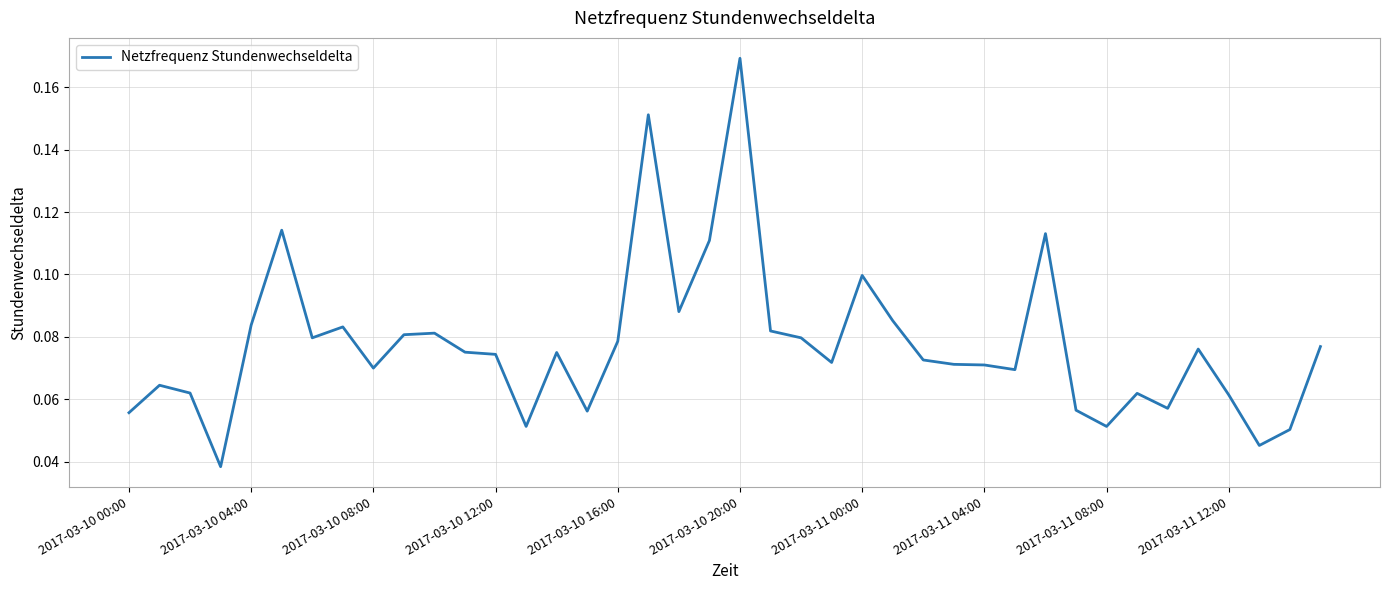

What is the difference between the second highest and second lowest values?

0.1